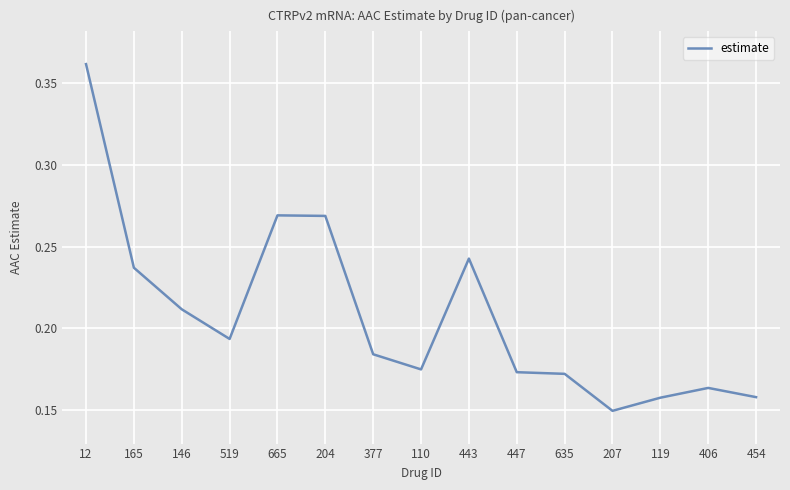

How many lines are shown in the chart?

1